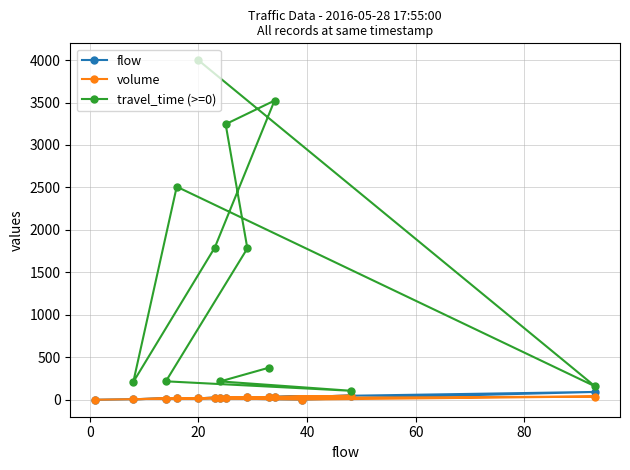

At which category does flow reach its first local peak?

20